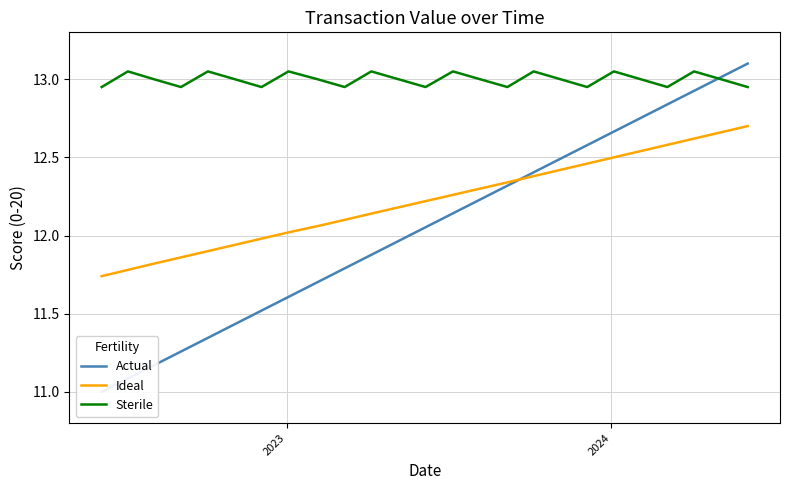

True or false: Ideal and Sterile intersect in this chart.

False